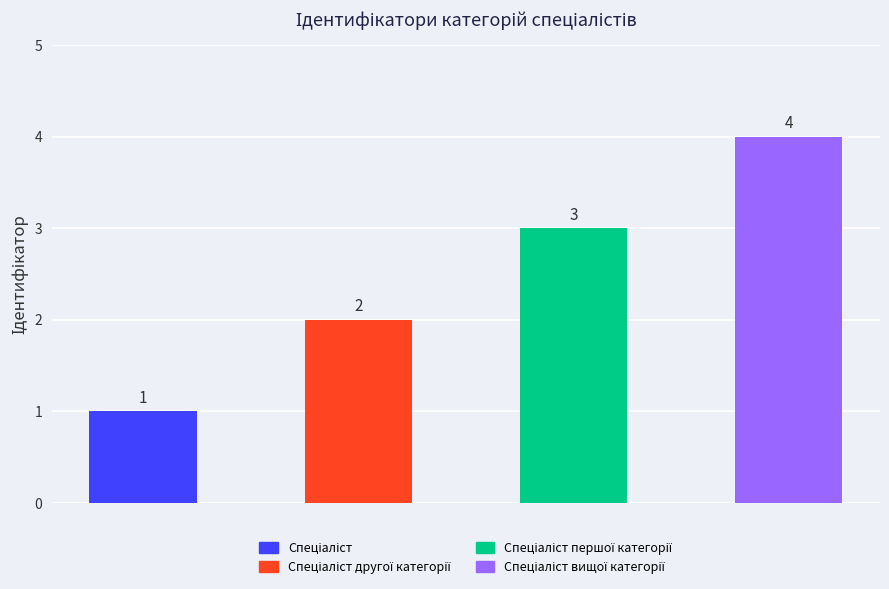

What position from the right is Спеціаліст?

4